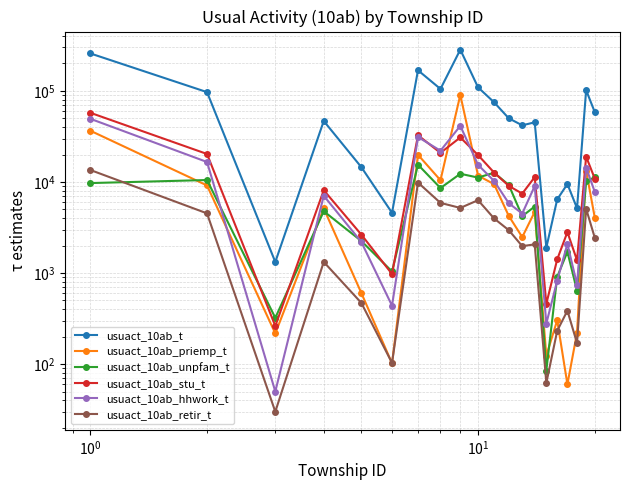

Does the chart have visible grid lines?

Yes